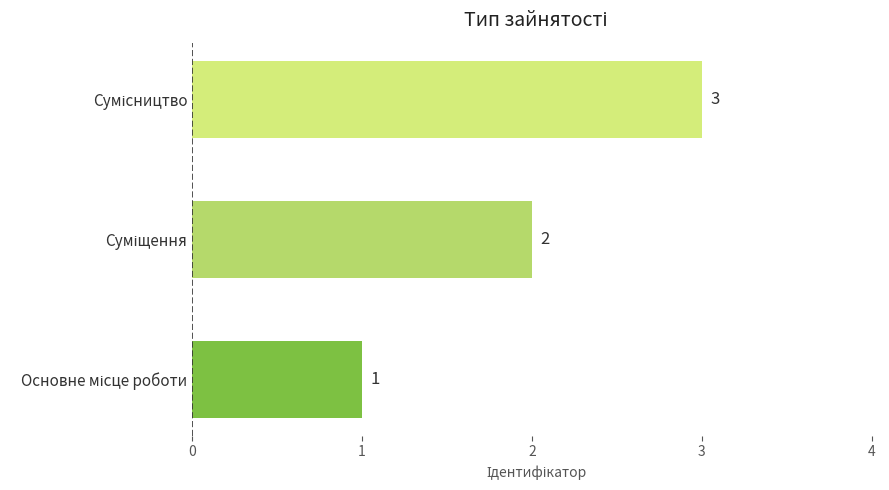

What is the sum of all values?

6